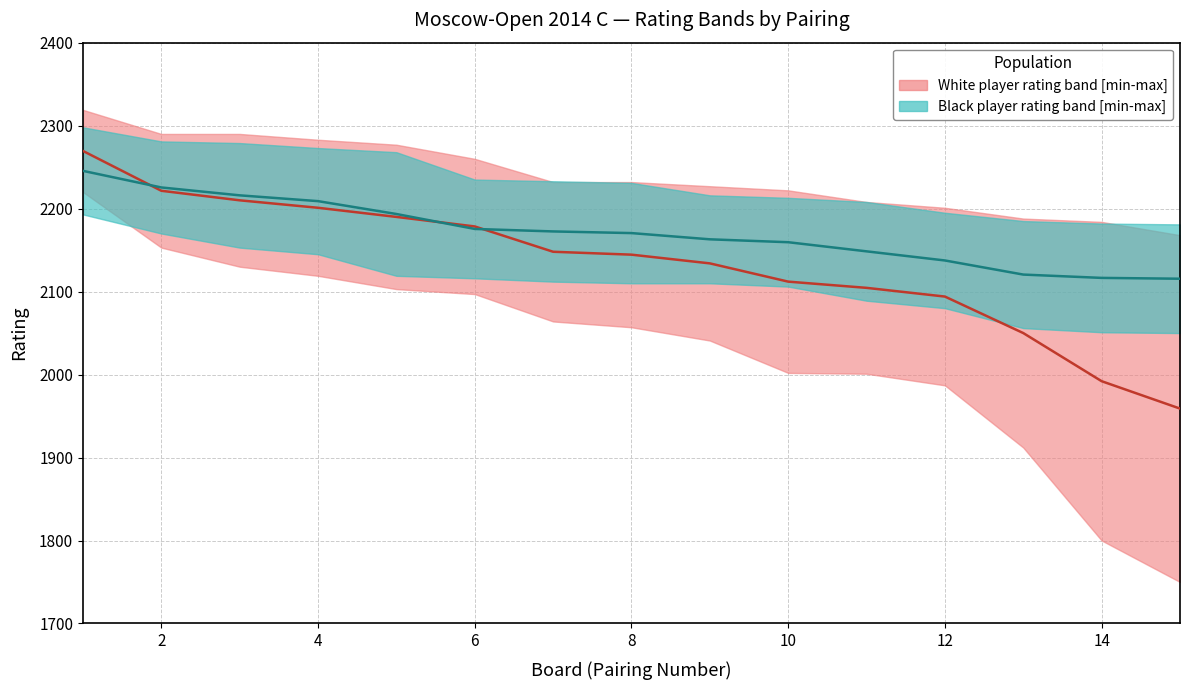

Which series changed the most between 9 and 11?

white_rating_lower